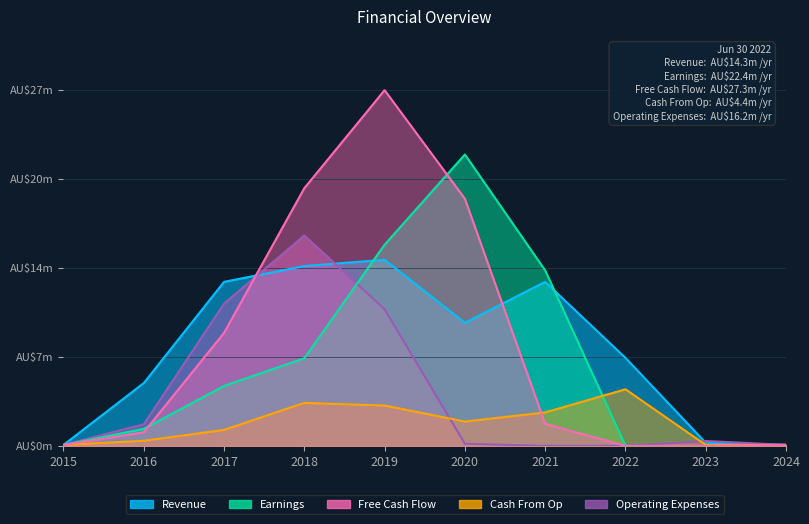

What is the value of the Operating Expenses point at the 1st from the left?

0.1